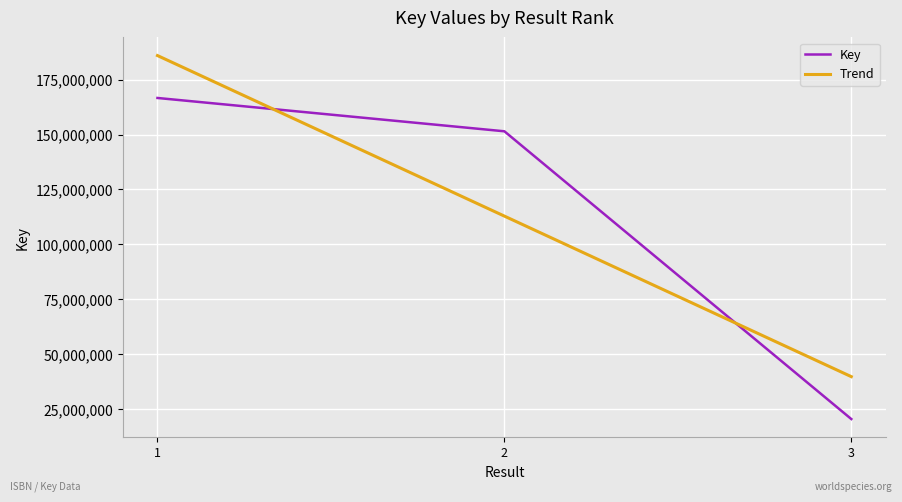

Is the value of Key at 3 greater than the value of Trend at 2?

No